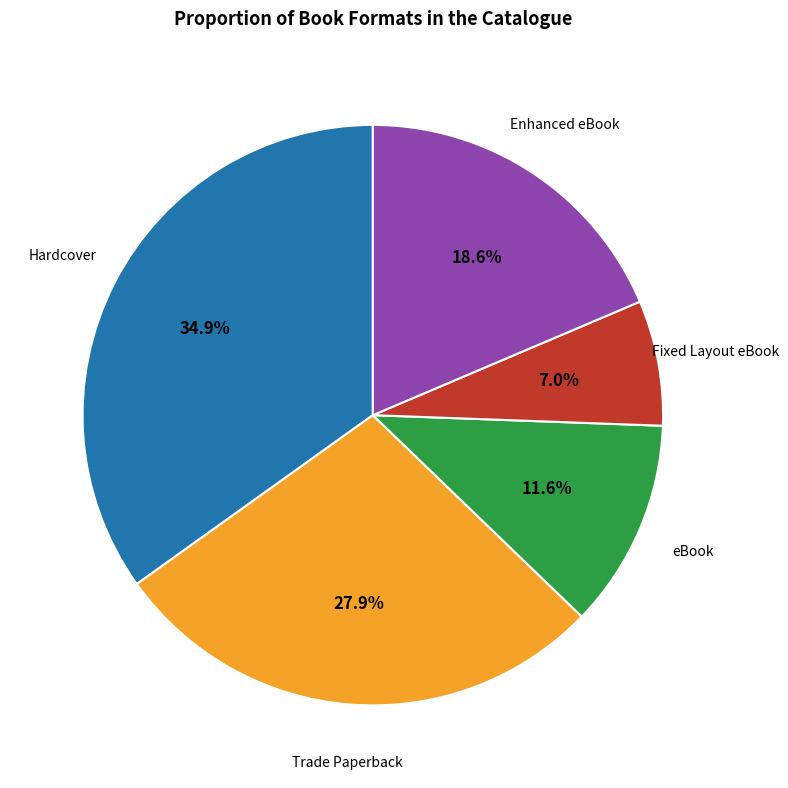

Does any single category account for the majority?

No